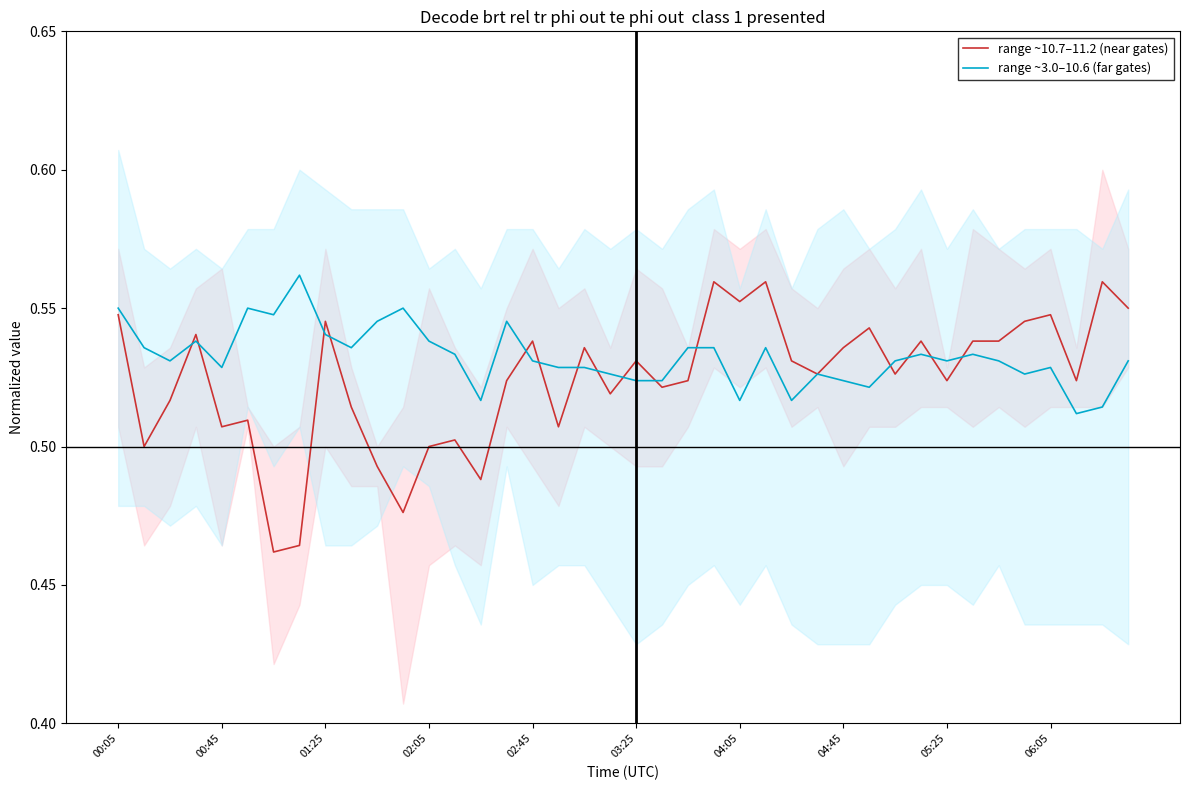

What is the value of the range ~10.7–11.2 (near gates) point at the 10th from the left?

0.5